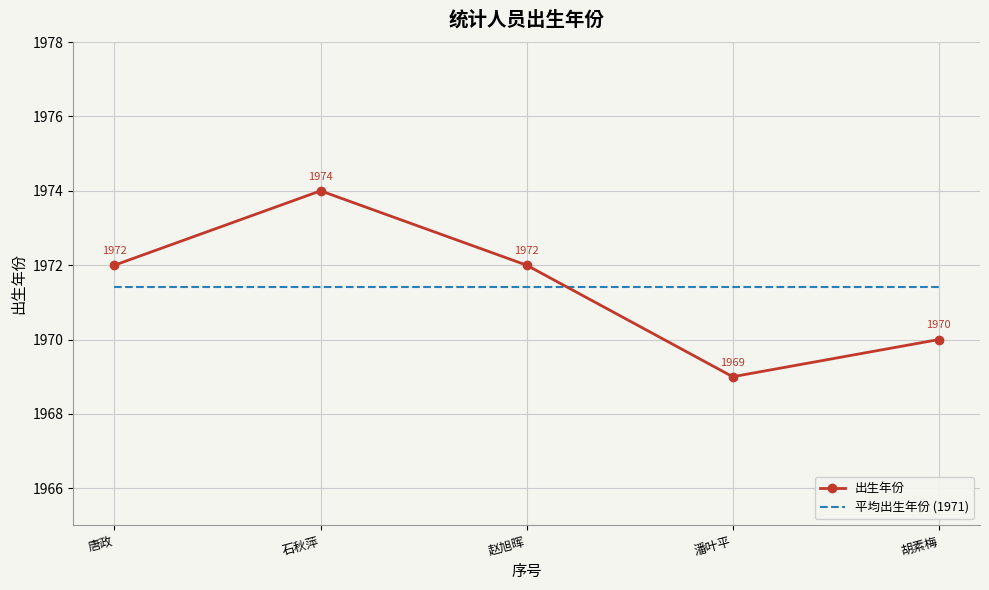

Which series changed the most between 石秋萍 and 潘叶平?

出生年份